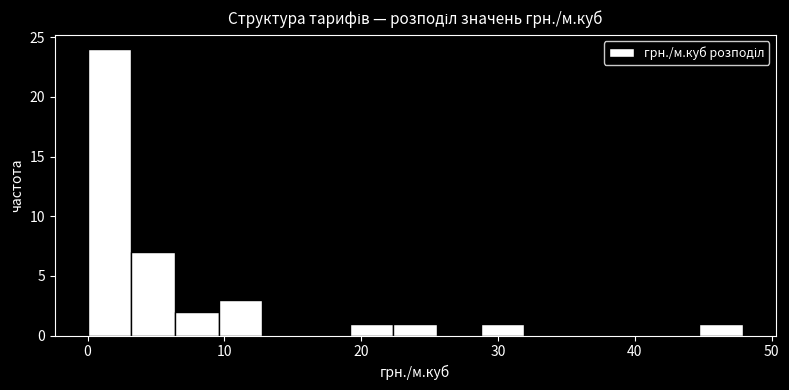

Around what value on the x-axis is the tallest bar? Give the approximate position of its centre, as read against the axis.

2